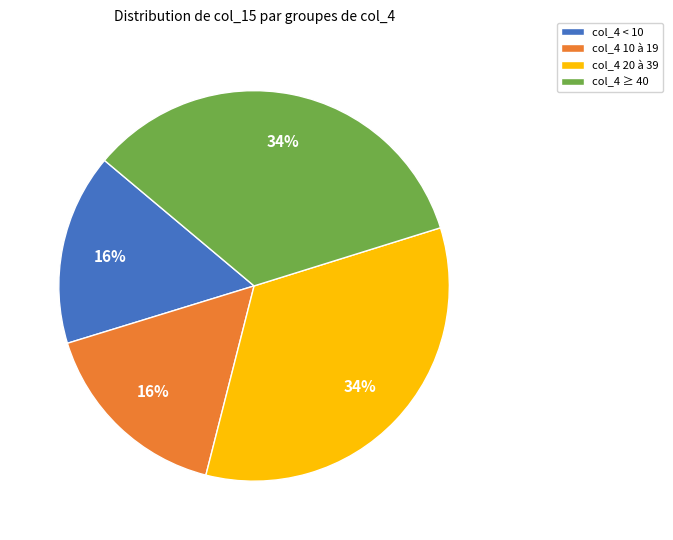

Is it true that col_4 20 à 39 is 34% of the pie?

True